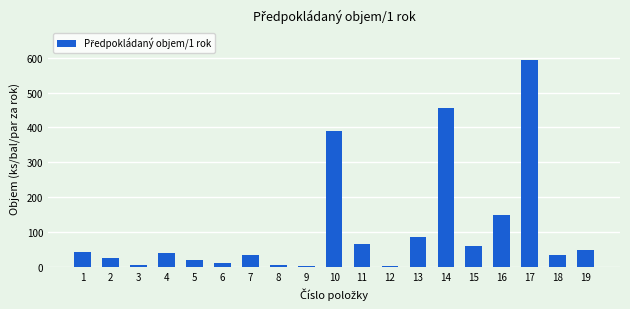

At which label does the data first exceed 39?

1